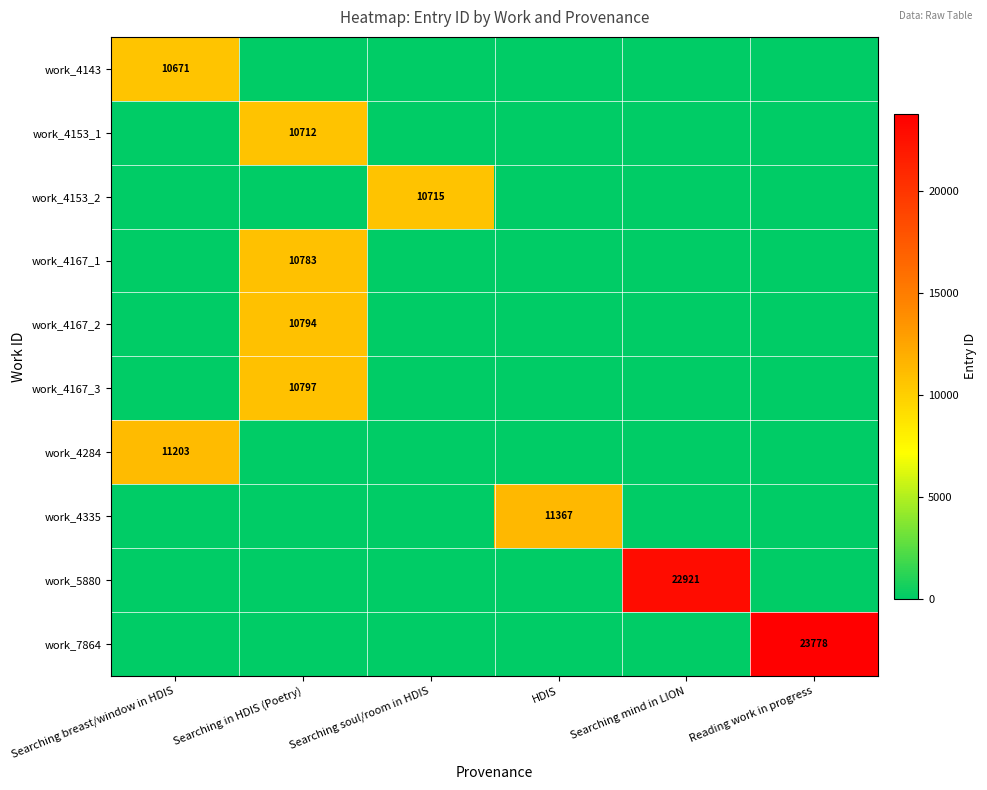

True or false: work_5880 has a value of 22921 at Searching mind in LION.

True